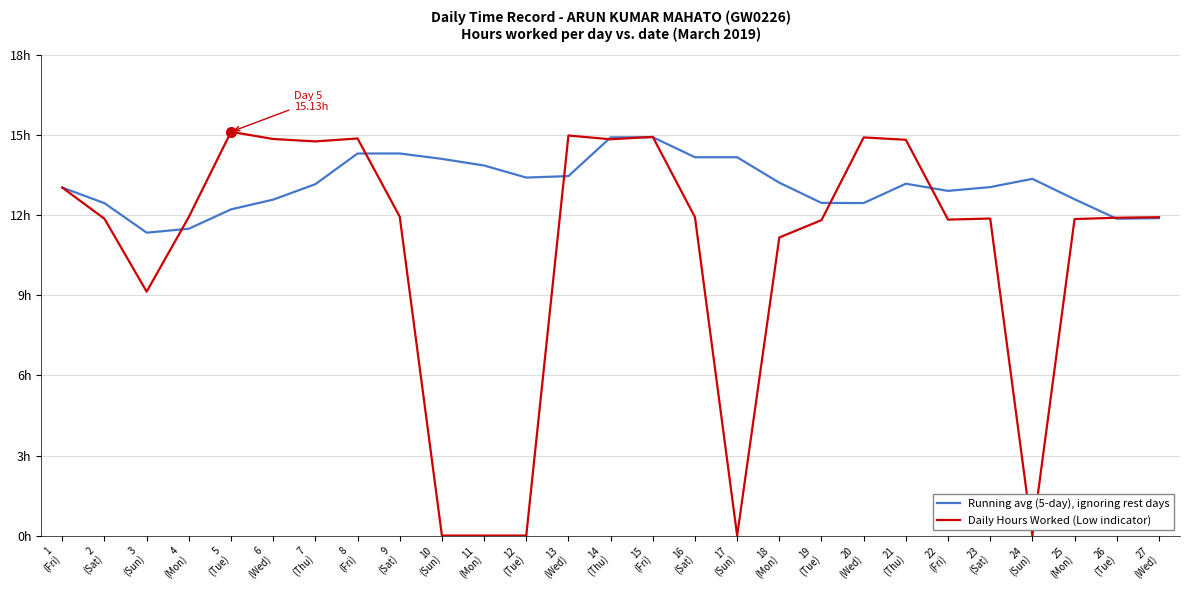

What is the label of the 3rd point from the left?

3
(Sun)